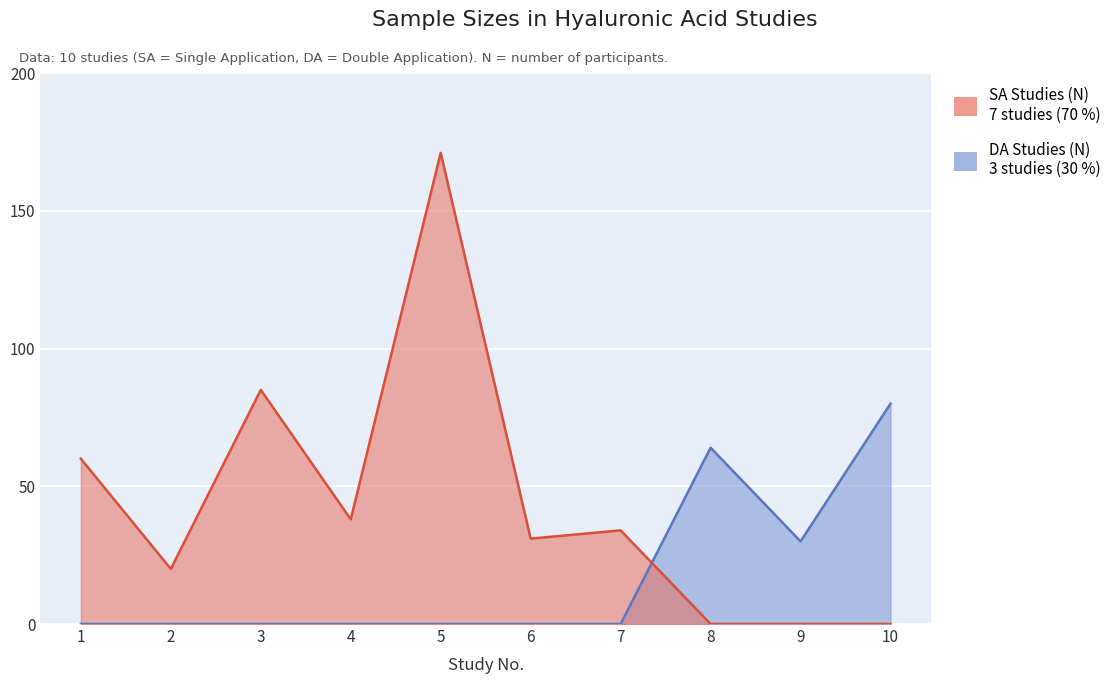

Which series has the largest total across all categories?

SA Studies (N)